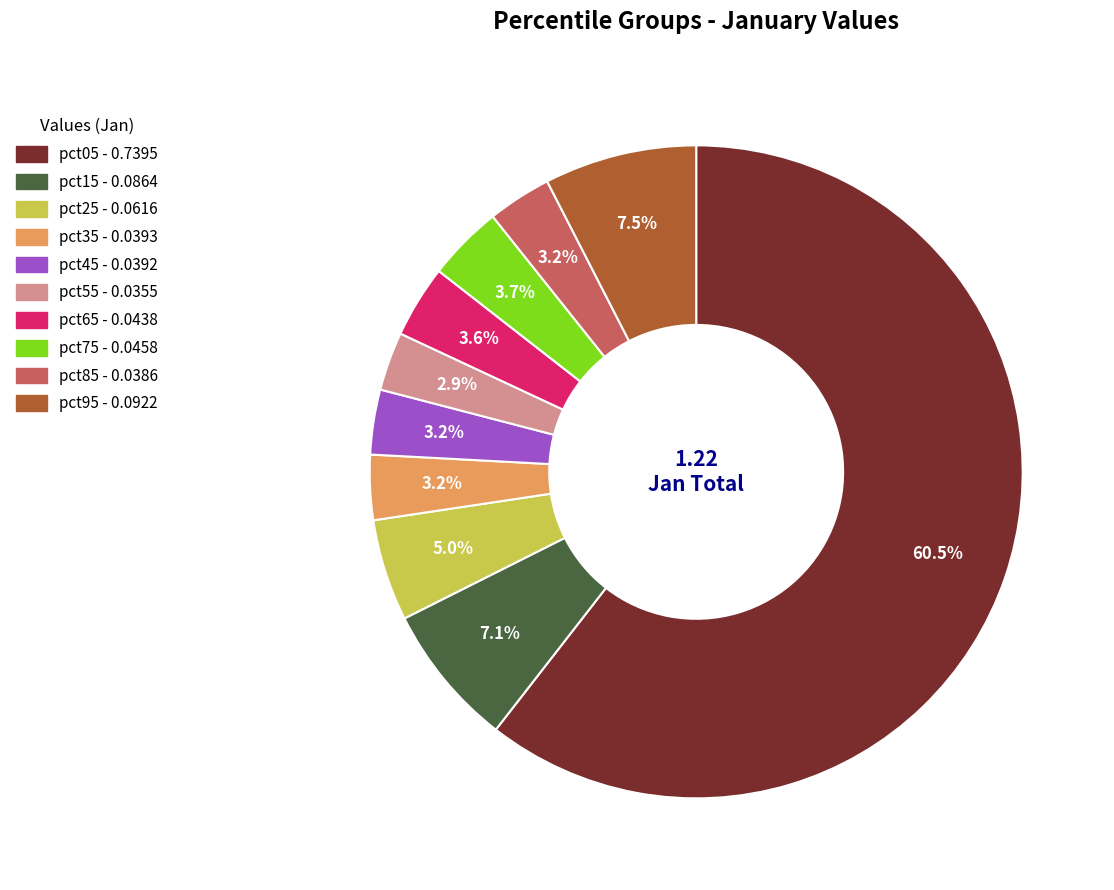

What portion of the pie excludes pct55?

97.1%